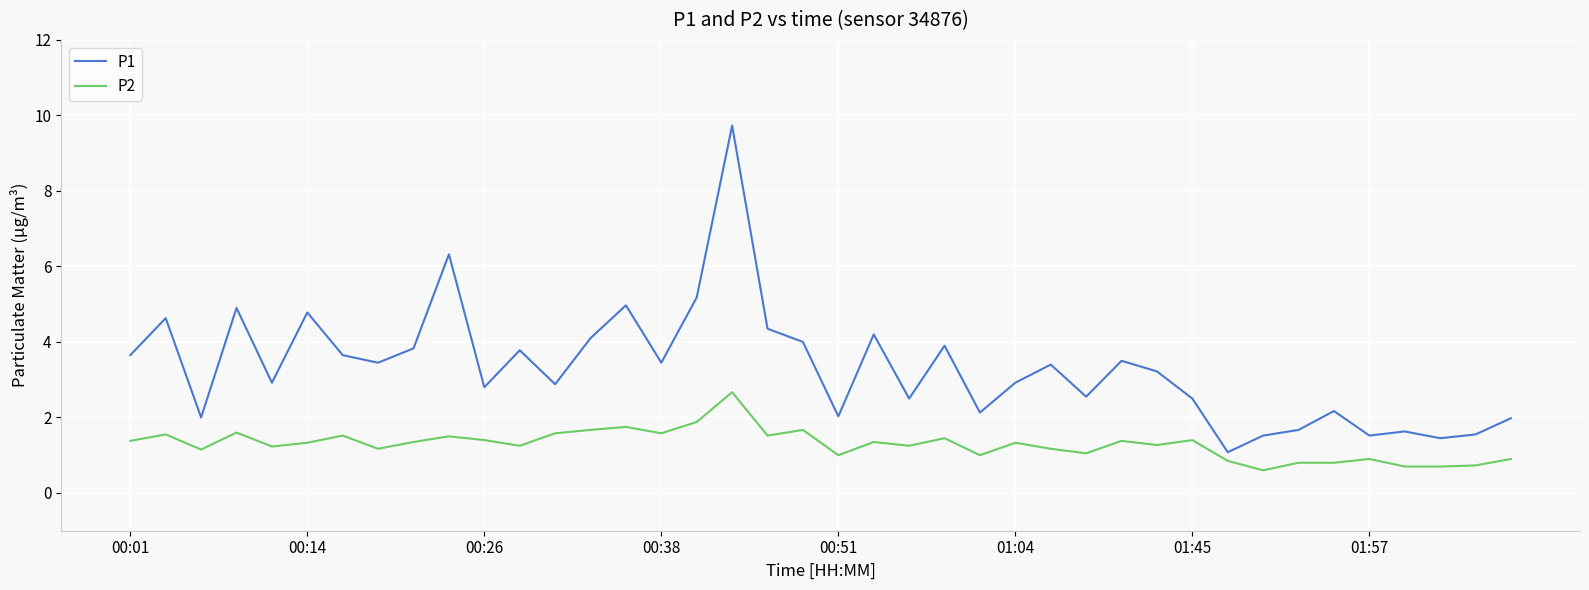

Rank the series by their maximum value, from highest to lowest.

P1, P2